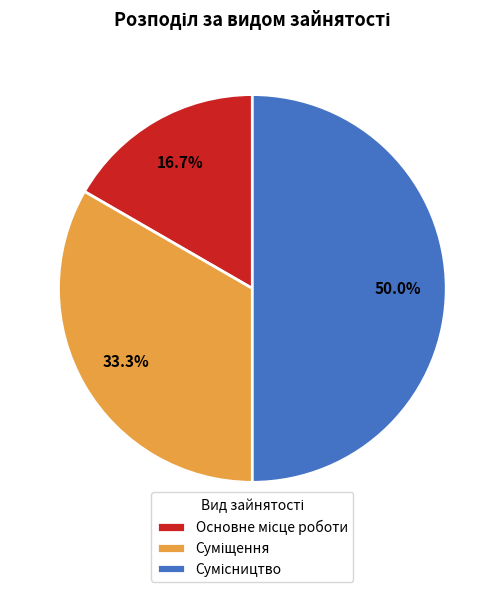

Does Основне місце роботи account for over 50% of the chart?

No